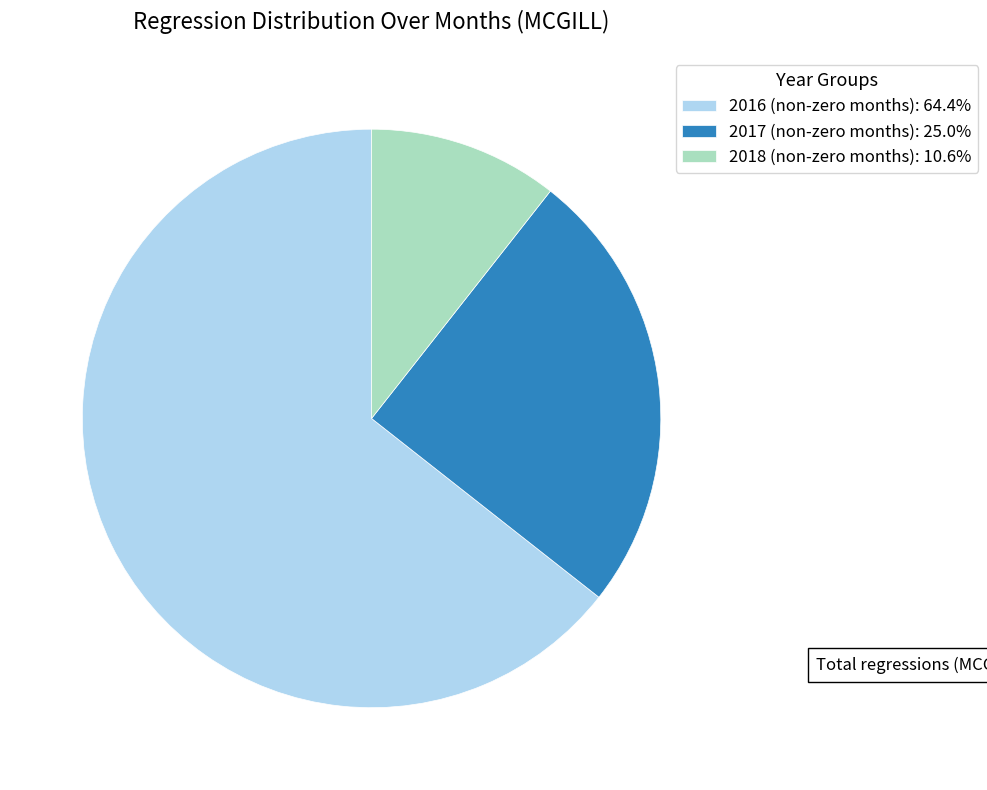

Does 2016 (non-zero months): 64.4% represent more than half of the total?

Yes